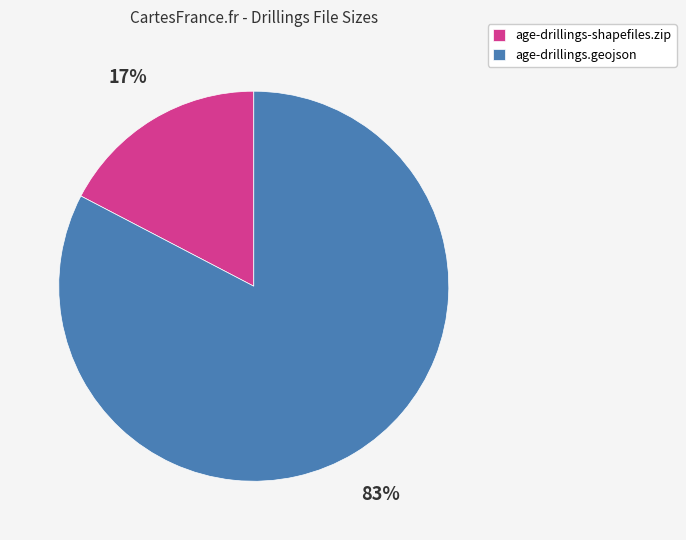

Which category has the biggest portion of the pie?

age-drillings.geojson